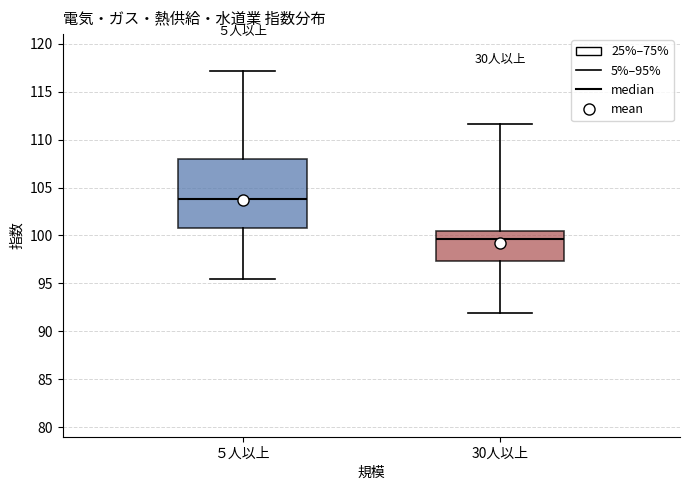

Reading left to right, transcribe this box plot: for each box, give where its median line is, the range the box spans, and where its two whiskers end, as read against the y-axis. The values are not printed on the chart, so give them approximately, as read against the axis.

５人以上: median 104.0, box 101.0 to 108.0, whiskers 95.5 to 117.0
30人以上: median 99.5, box 97.5 to 100.5, whiskers 92.0 to 111.5